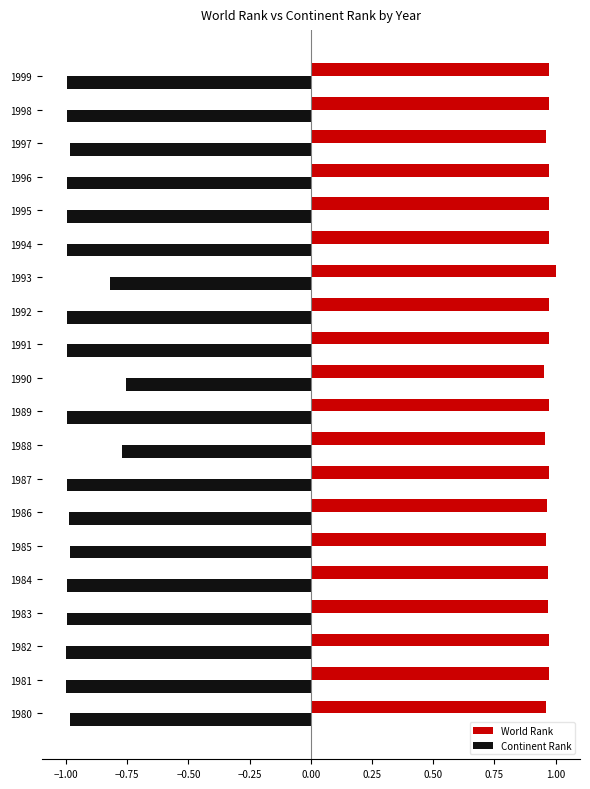

The value of Continent Rank at 1988 is -0.5. True or false?

False